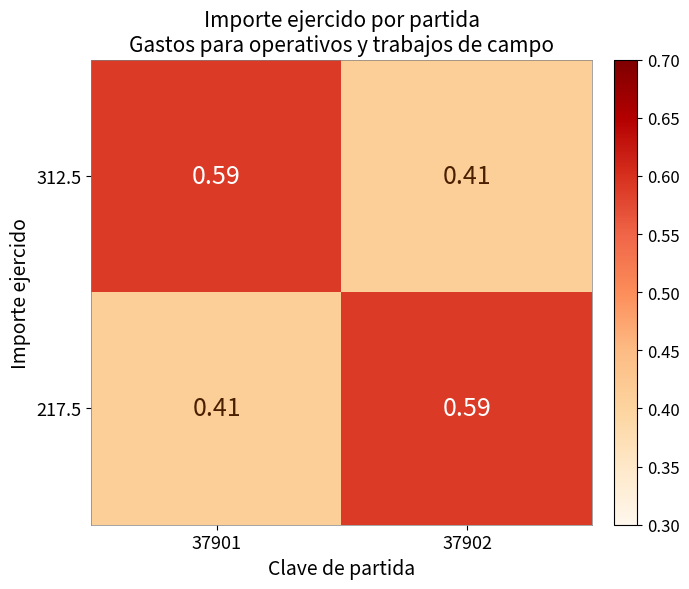

Count the number of data series in this chart.

2